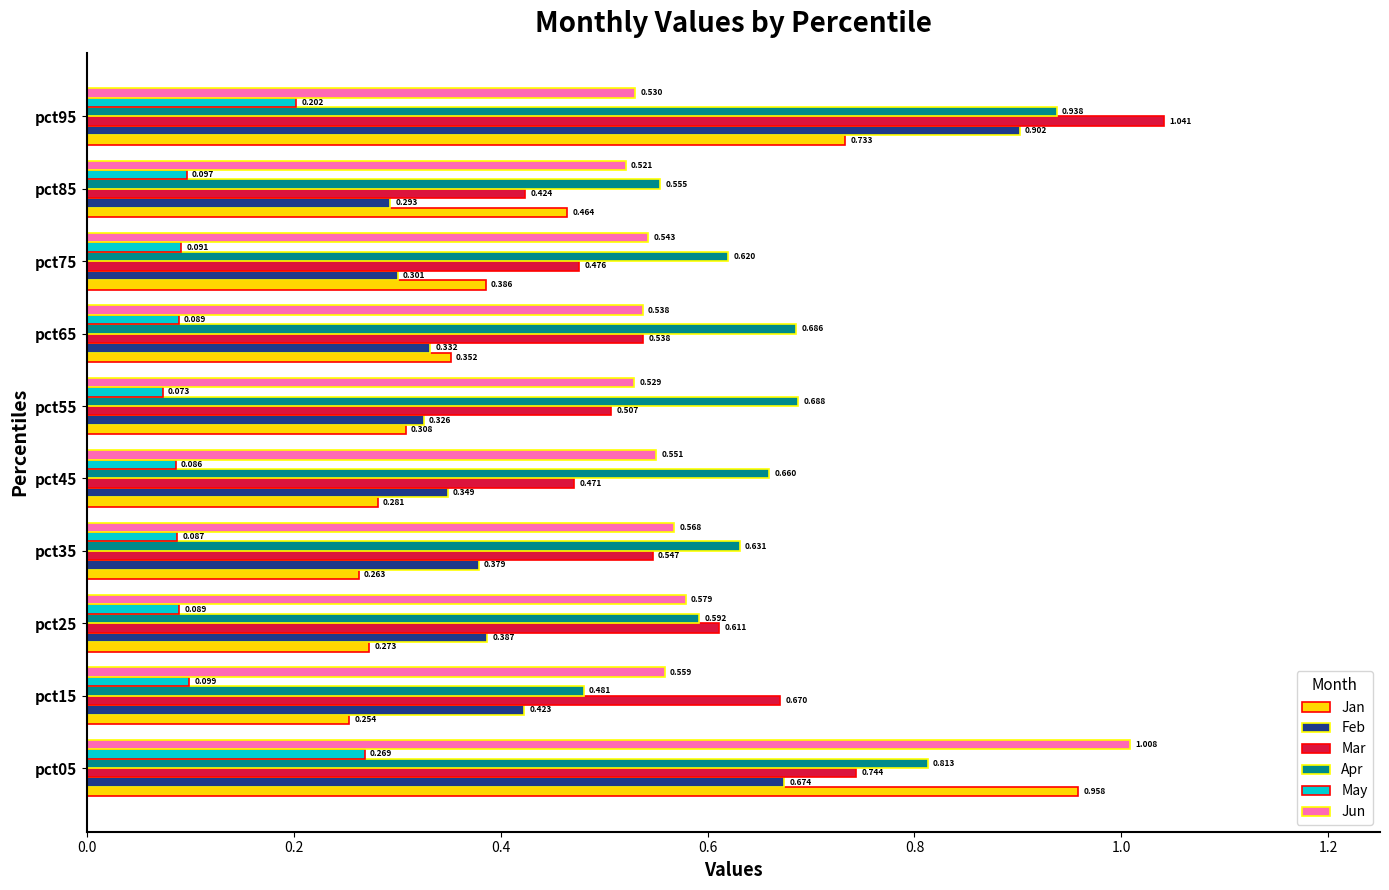

Is the value of Apr at pct55 greater than the value of Feb at pct35?

Yes